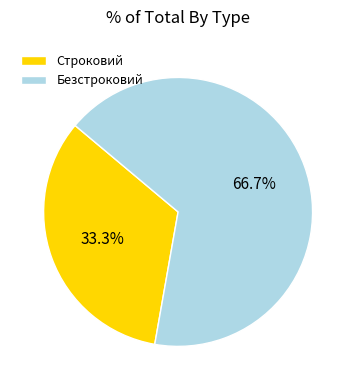

What percentage is the Строковий slice, to the nearest percent?

33%